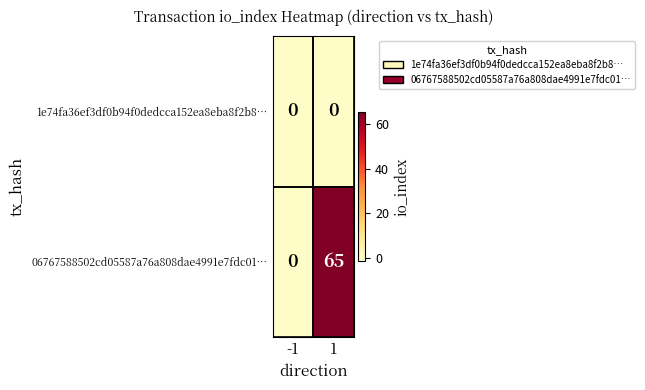

The value of 06767588502cd05587a76a808dae4991e7fdc01… at -1 is 0. True or false?

True